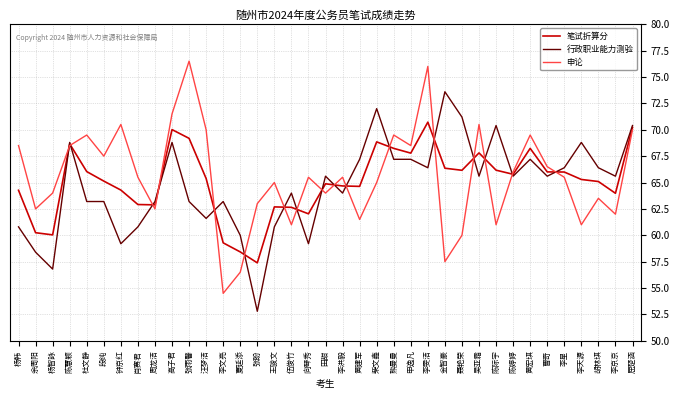

In 笔试折算分, how many points are lower than both neighbors (excluding endpoints)?

9